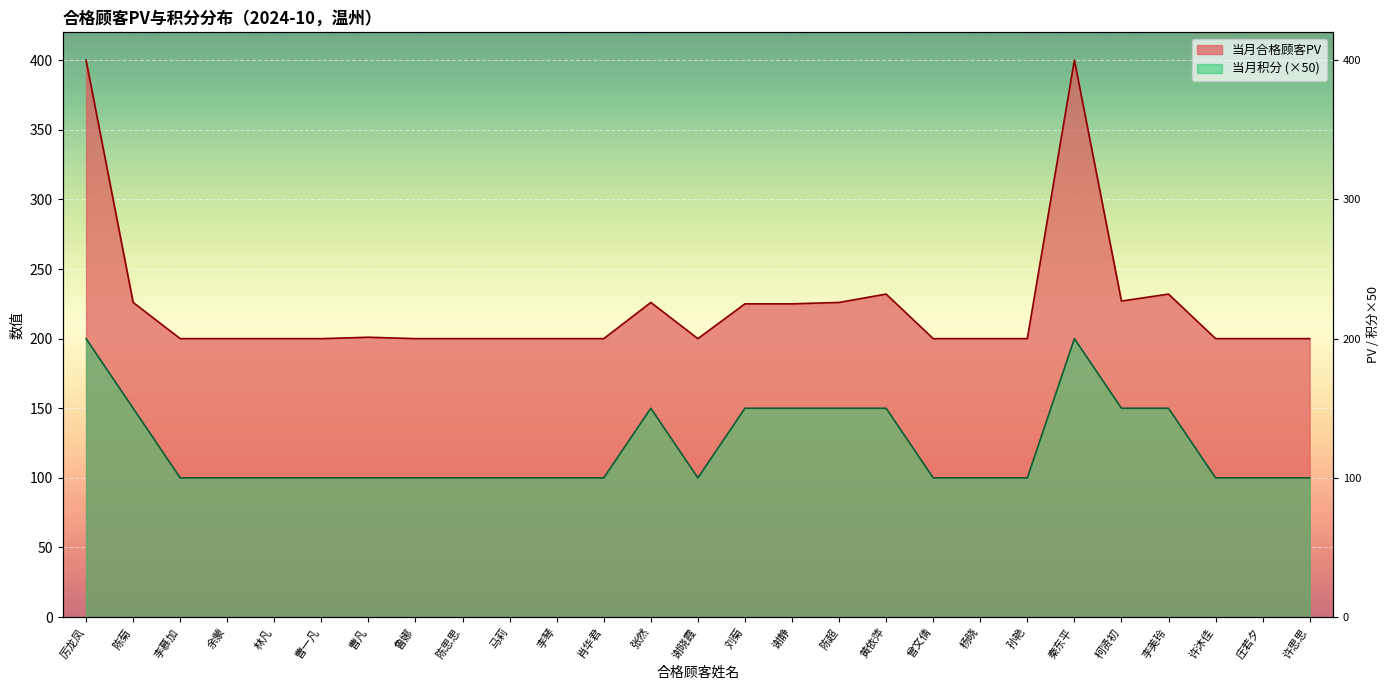

Reading left to right, what are all the values shown in this chart?

当月合格顾客PV: 厉龙凤=400	陈菊=226	李慕加=200	余蒙=200	林凡=200	曹一凡=200	曹凡=201	鲁娜=200	陈思思=200	马莉=200	李琴=200	肖华君=200	张然=226	谢晓霞=200	刘菊=225	谢静=225	陈超=226	黄依萍=232	曾文倩=200	杨晓=200	孙艳=200	秦东平=400	柯贤初=227	李美玲=232	许沐佳=200	庄若夕=200	许思思=200
当月积分: 厉龙凤=200	陈菊=150	李慕加=100	余蒙=100	林凡=100	曹一凡=100	曹凡=100	鲁娜=100	陈思思=100	马莉=100	李琴=100	肖华君=100	张然=150	谢晓霞=100	刘菊=150	谢静=150	陈超=150	黄依萍=150	曾文倩=100	杨晓=100	孙艳=100	秦东平=200	柯贤初=150	李美玲=150	许沐佳=100	庄若夕=100	许思思=100